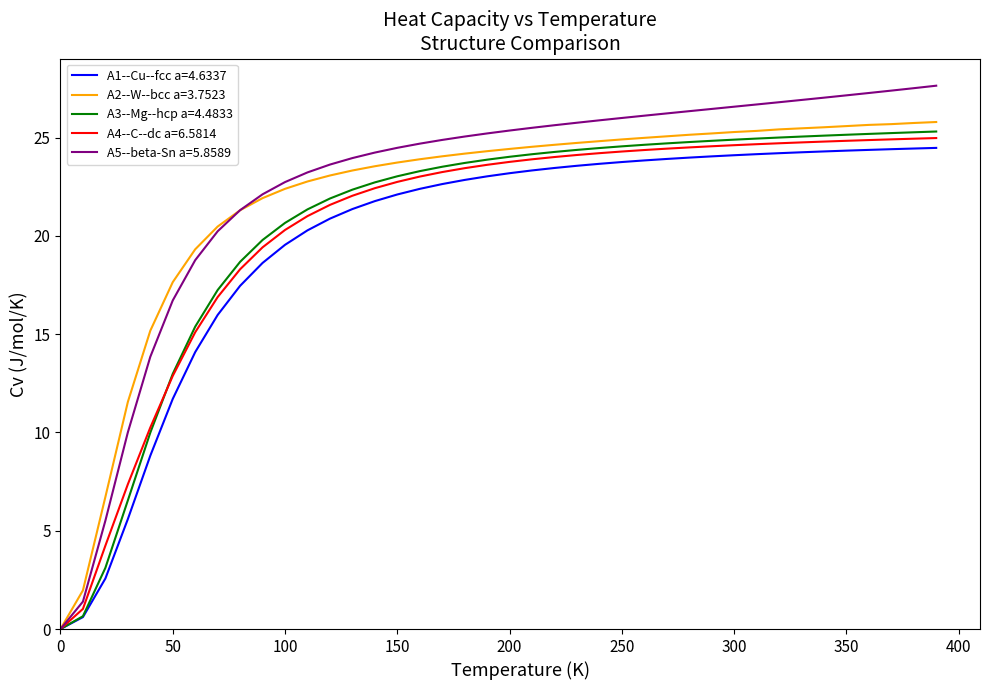

What is the maximum value for A2--W--bcc a=3.7523?

25.8